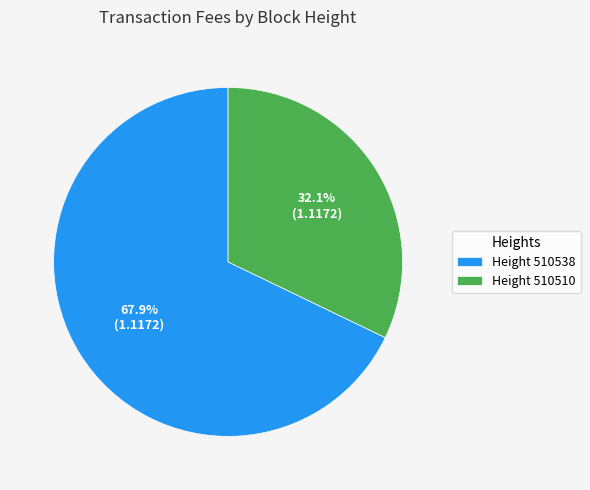

Which category has the biggest portion of the pie?

Height 510538